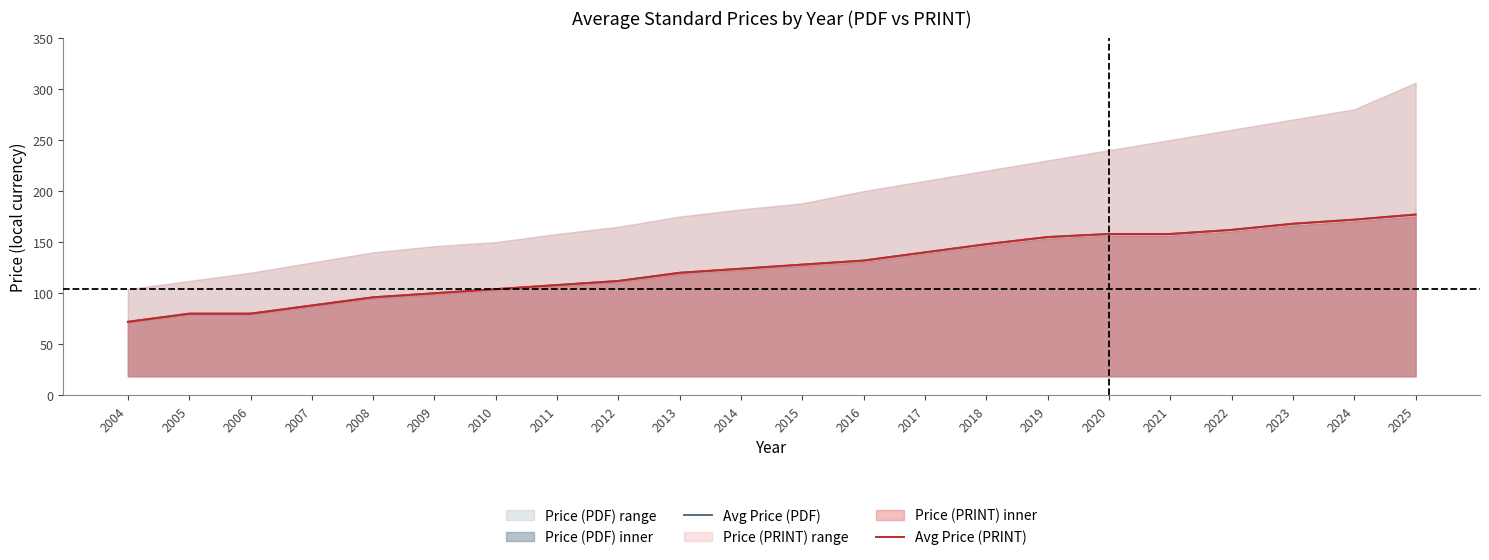

At which label does Avg Price (PDF) reach its peak?

2025